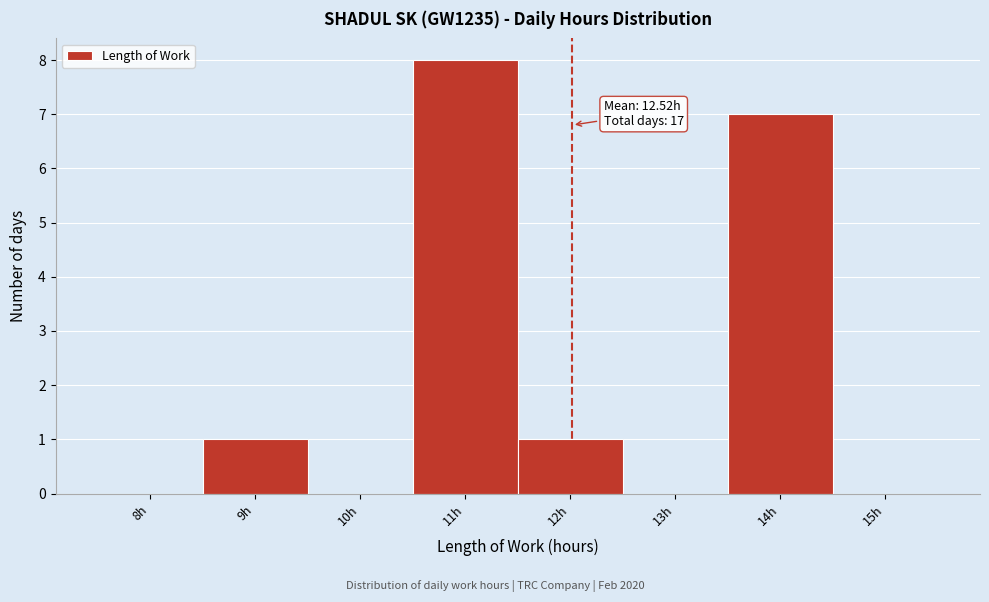

Reading right to left, extract all data points from this chart.

15h=0	14h=7	13h=0	12h=1	11h=8	10h=0	9h=1	8h=0